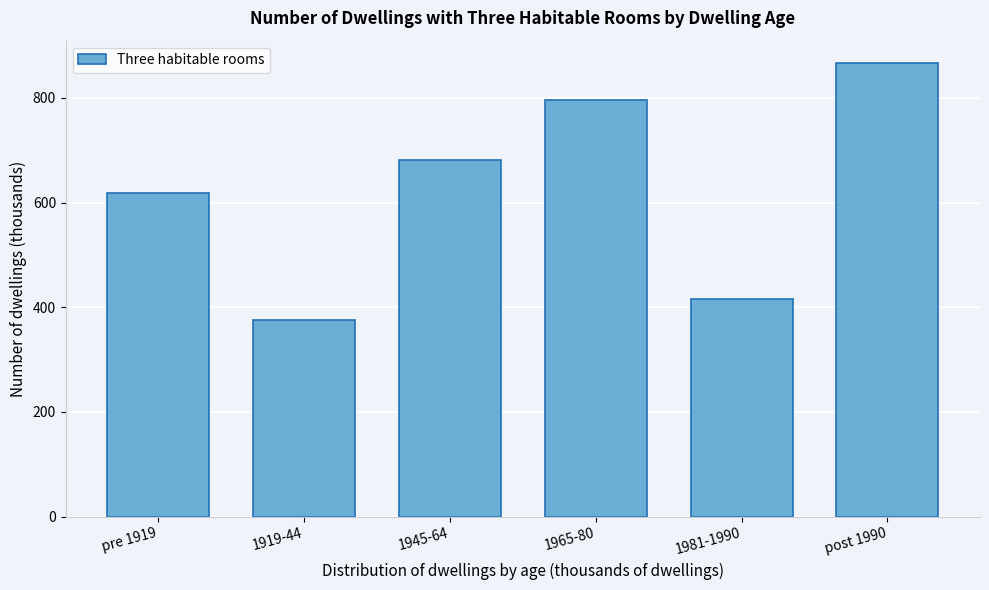

Reading right to left, list all the values displayed in this chart.

865.8	416.0	795.4	681.8	374.7	618.3